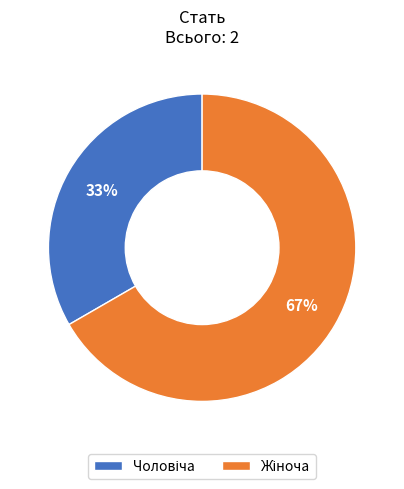

Is there any slice that represents more than half of the pie?

Yes